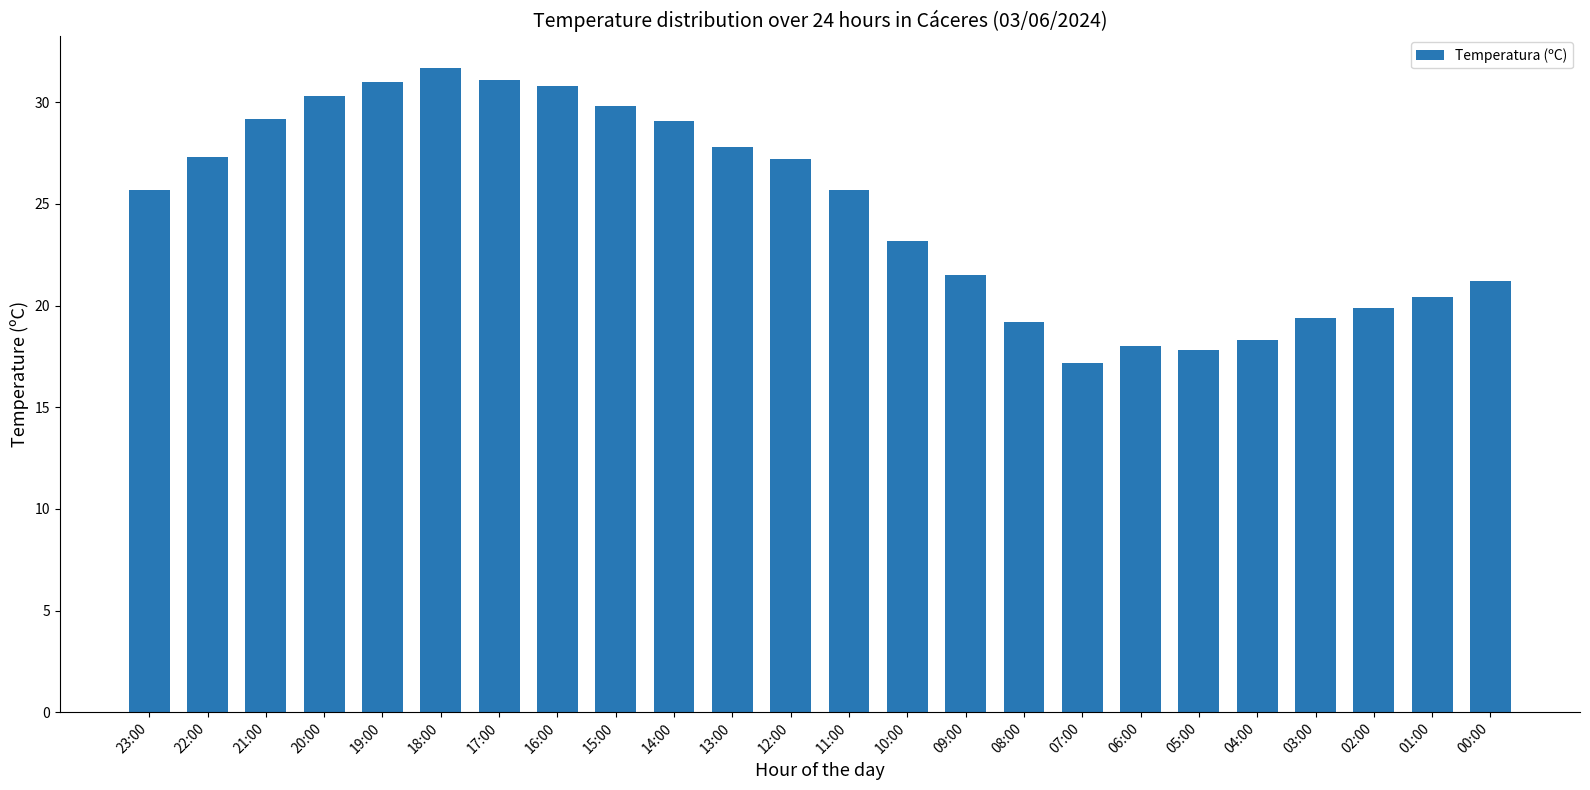

What is the average value?

24.7